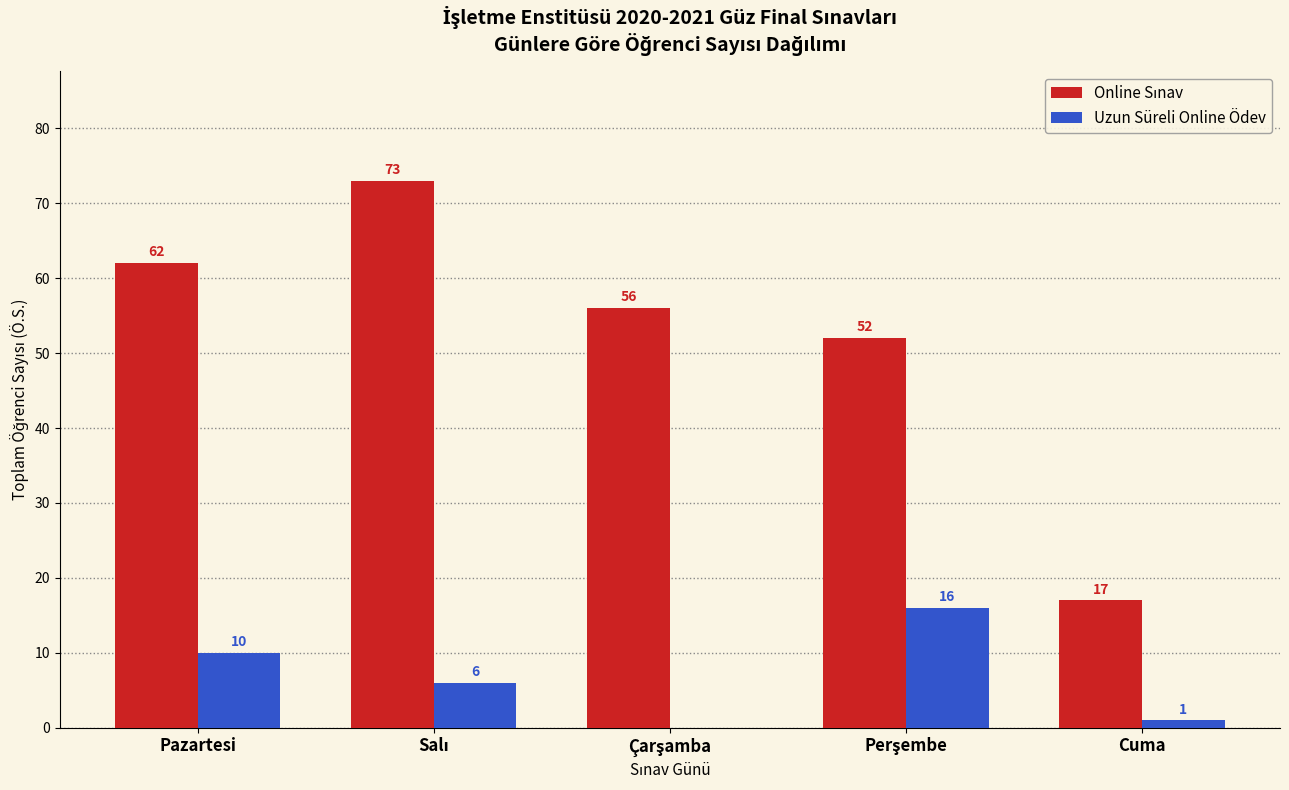

Where does the Uzun Süreli Online Ödev series first go above 6?

Pazartesi